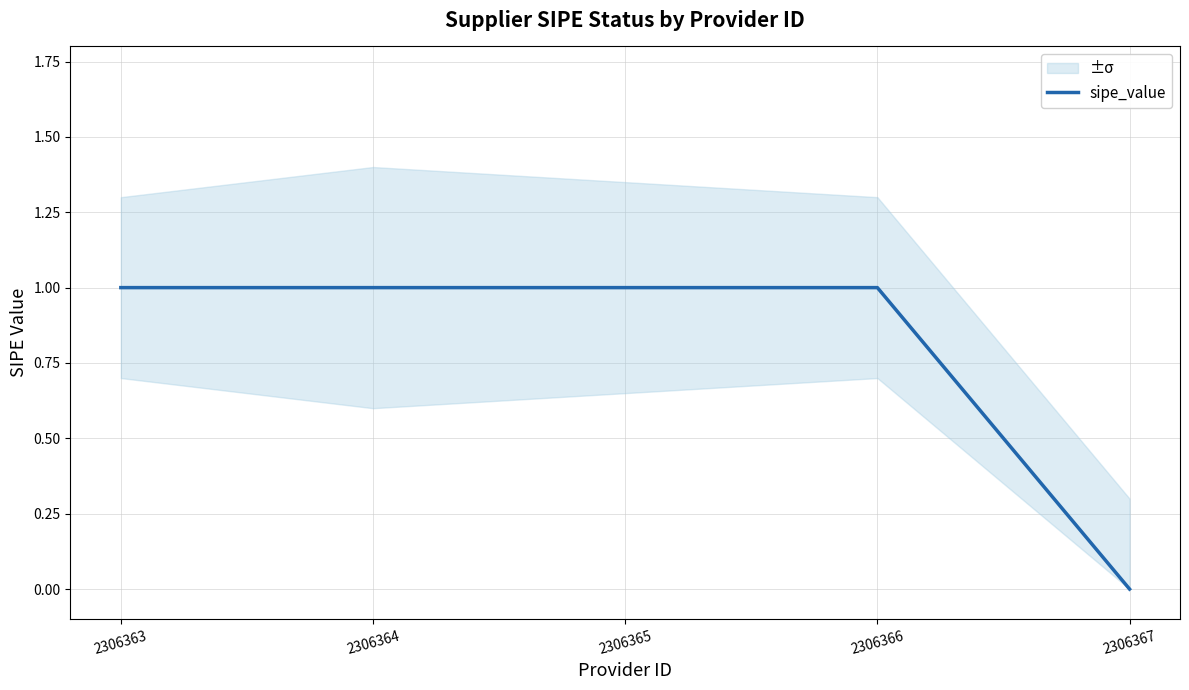

True or false: there are more than 0 points higher than both neighbors.

False